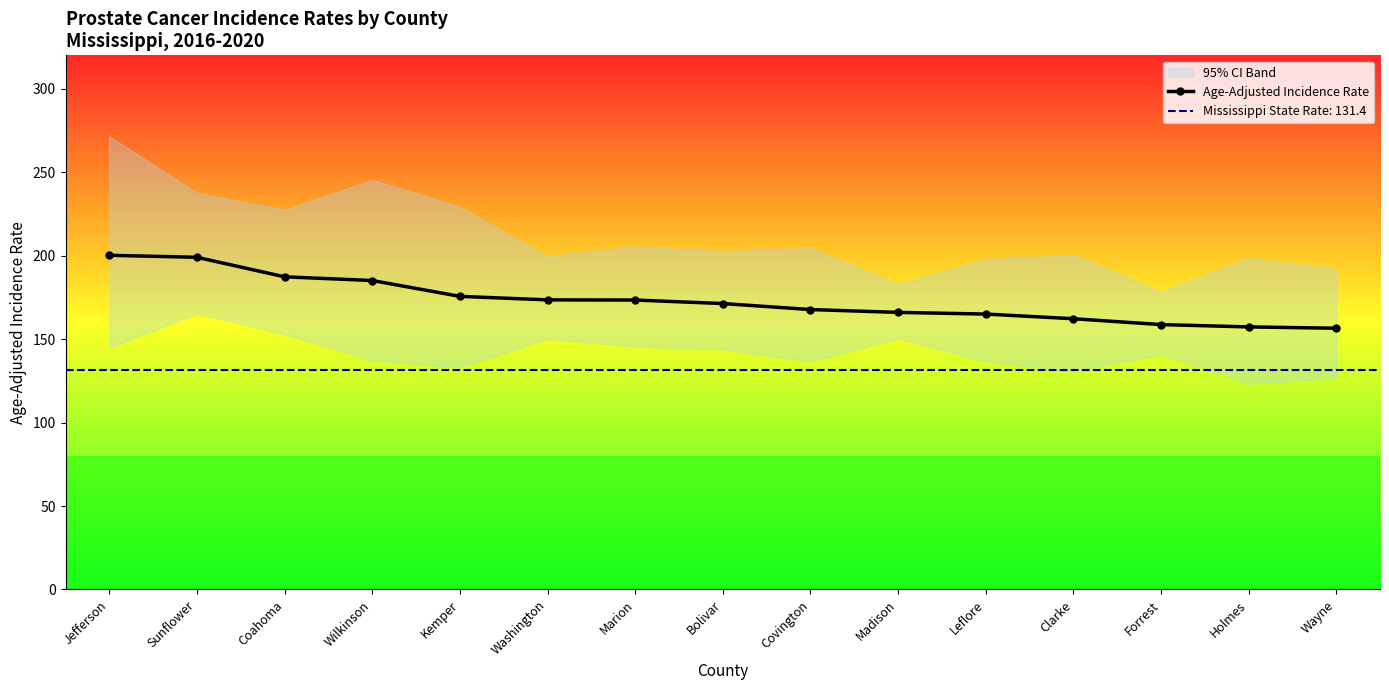

Count the number of values greater than 171.

8